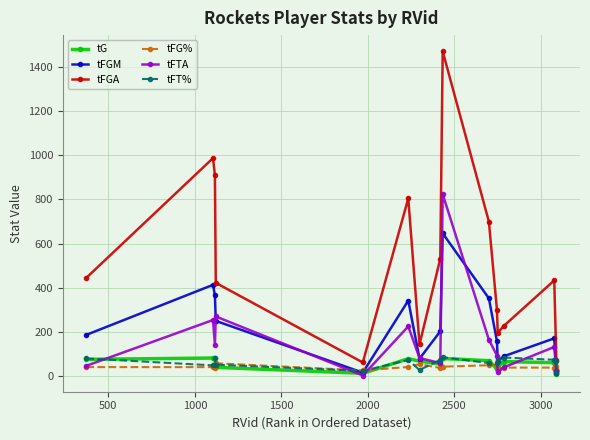

How many intersections are there between tFGA and tFG%?

1